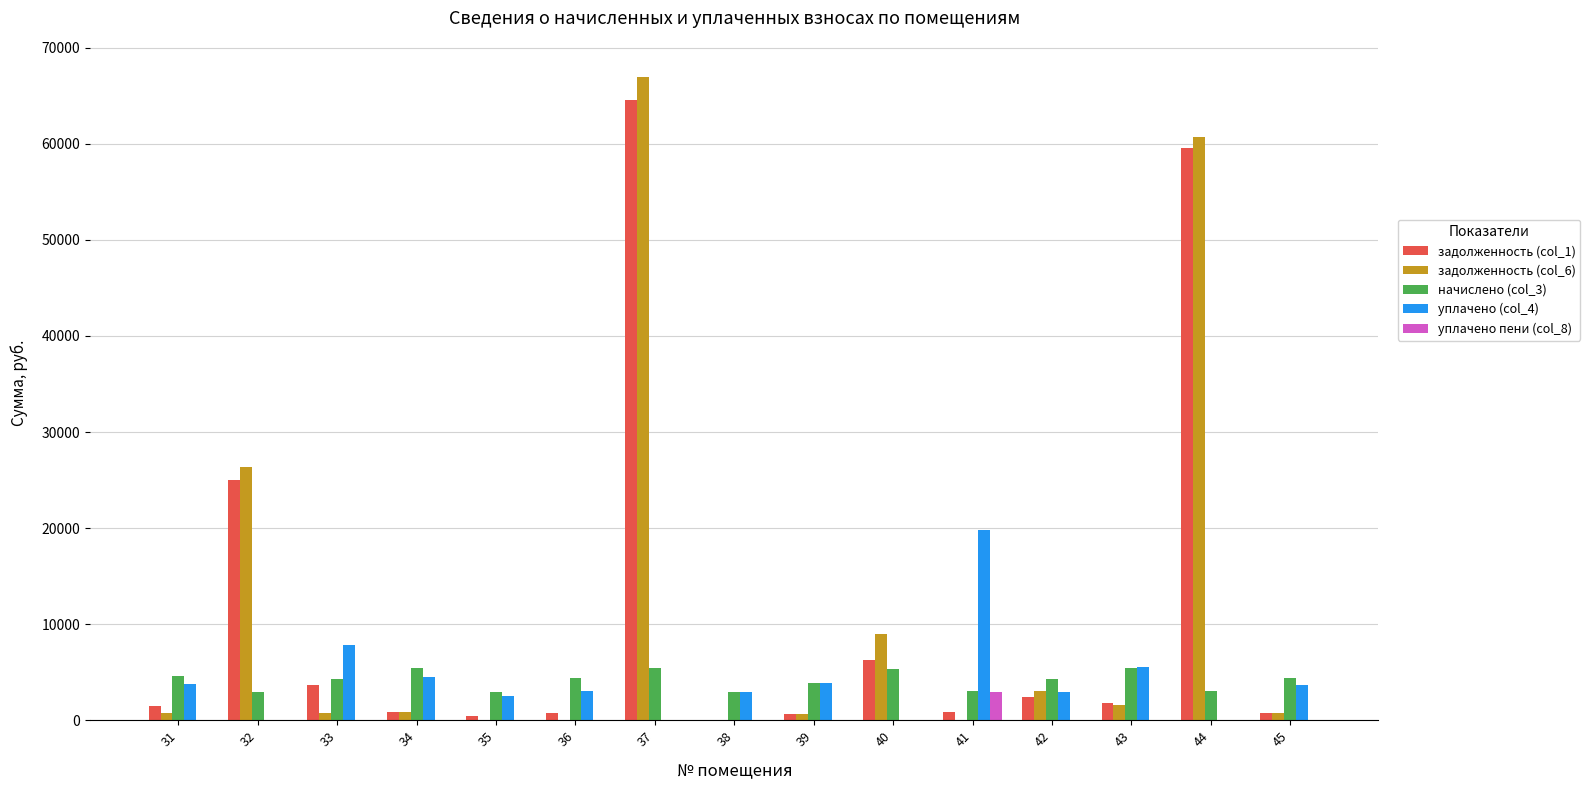

Is the value of начислено (col_3) at 35 greater than the value of уплачено пени (col_8) at 35?

Yes